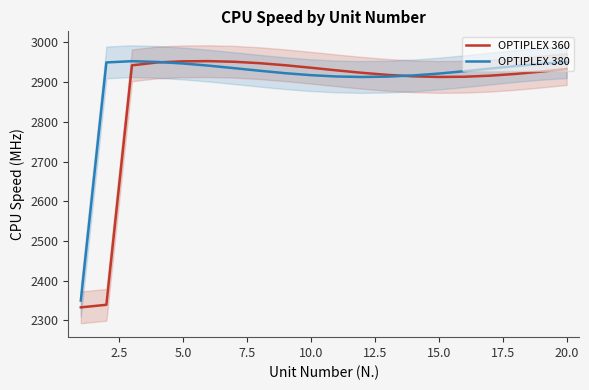

Rank the series by their average value, from lowest to highest.

OPTIPLEX 360, OPTIPLEX 380